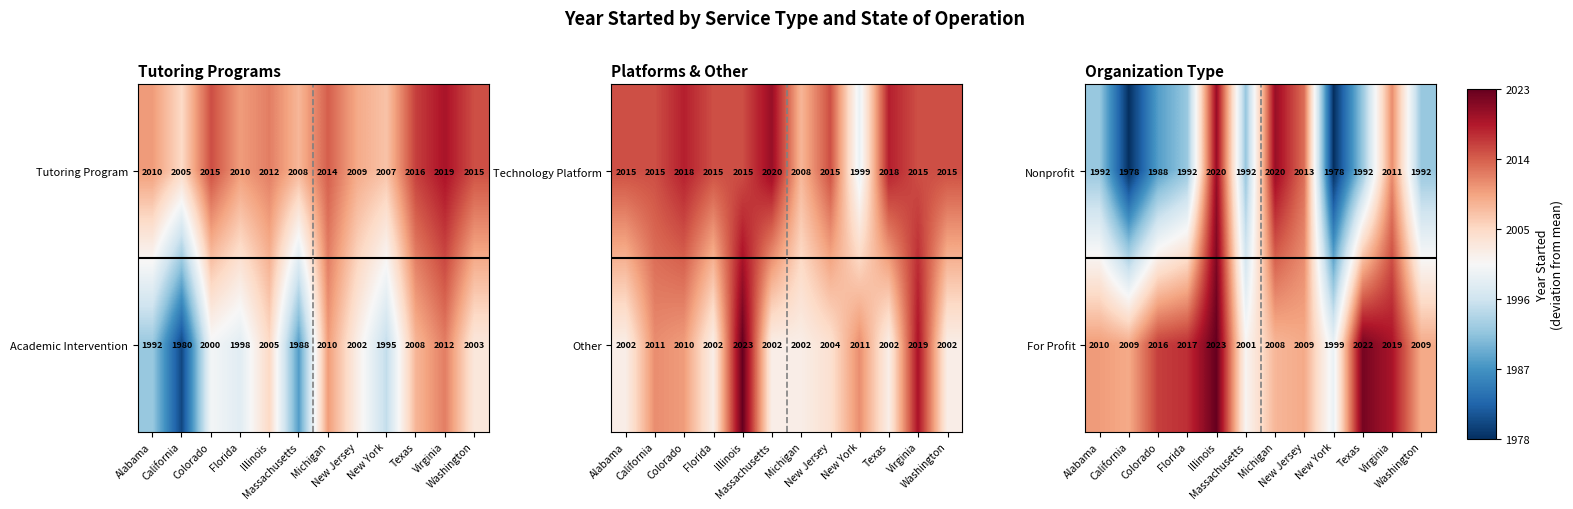

At how many categories does at least one series exceed -8?

12